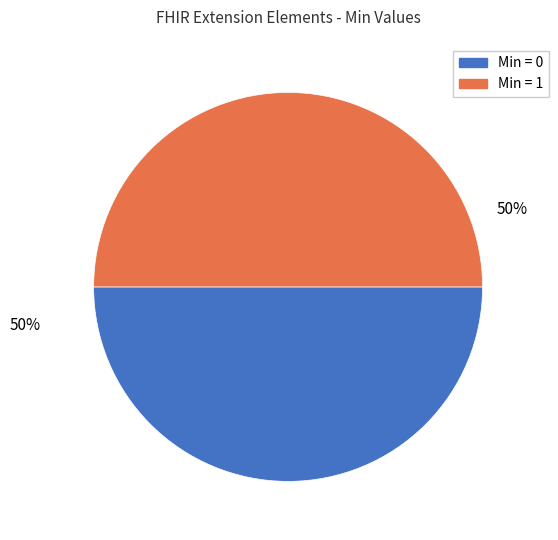

To the nearest percent, what is the average slice percentage?

50%